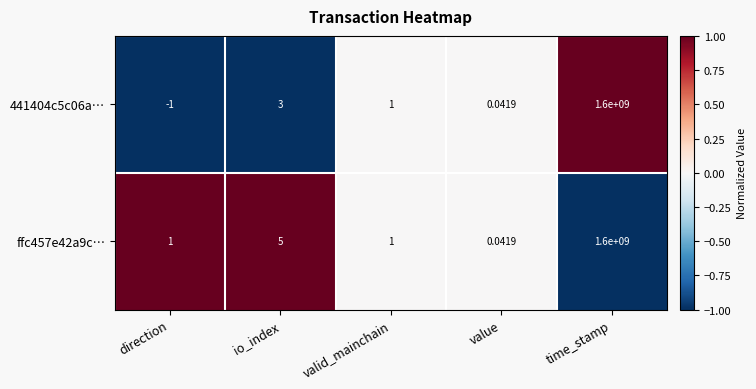

List the series in order of their overall mean, lowest first.

441404c5c06a…, ffc457e42a9c…